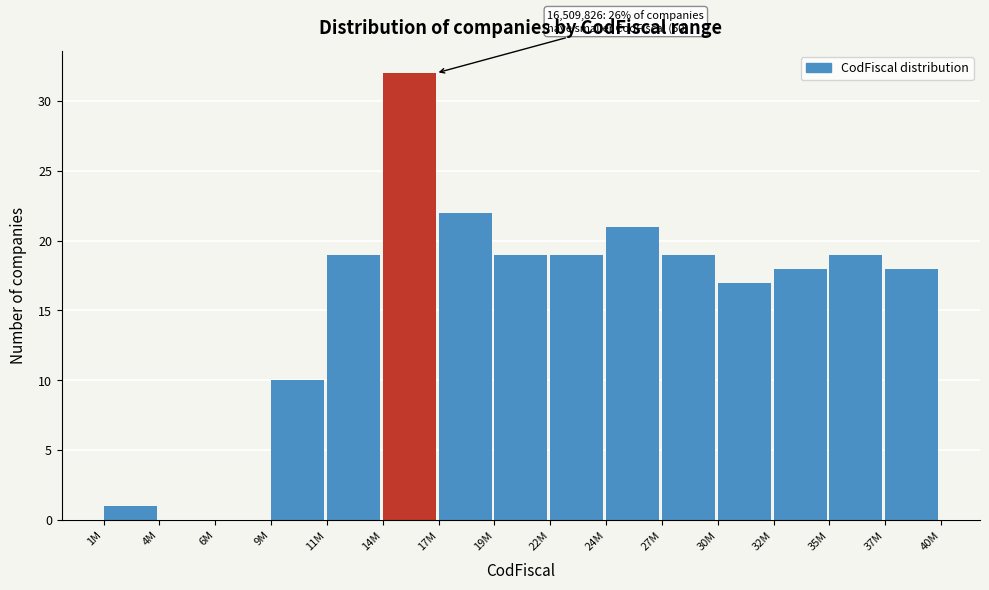

Reading right to left, extract all data points from this chart.

37M=18	35M=19	32M=18	30M=17	27M=19	24M=21	22M=19	19M=19	17M=22	14M=32	11M=19	9M=10	6M=0	4M=0	1M=1